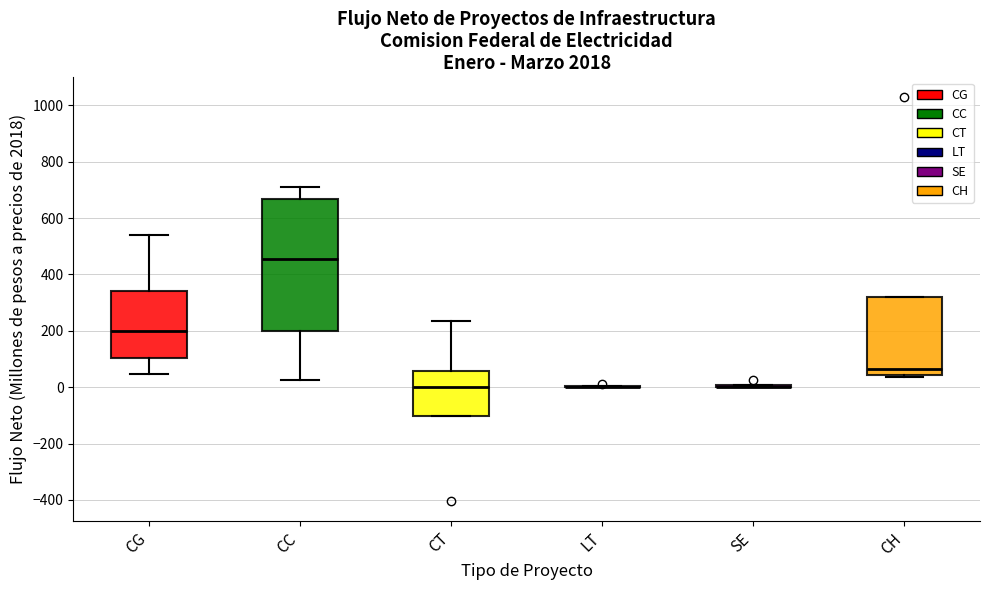

Reading left to right, read every box against the y-axis: the position of its median line, the range the box covers, and the ends of its whiskers. The values are not printed on the chart, so give them approximately, as read against the axis.

CG: median 200, box 100 to 340, whiskers 40 to 540
CC: median 460, box 200 to 660, whiskers 20 to 700
CT: median 0, box -100 to 60, whiskers -100 to 240
LT: box collapsed to a line at 0, whiskers 0 to 0
SE: box collapsed to a line at 0, whiskers 0 to 0
CH: median 60, box 40 to 320, whiskers 40 (just below the box's lower edge) to 320